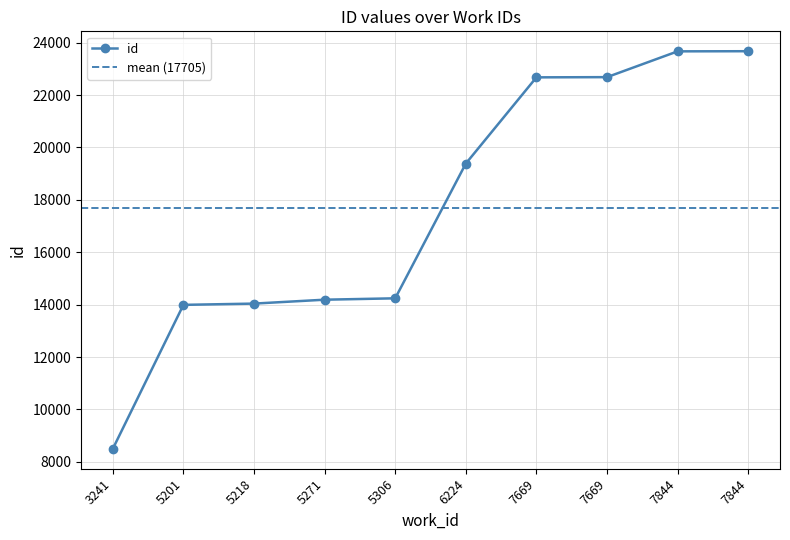

What is the difference between the second highest and minimum values?

15178